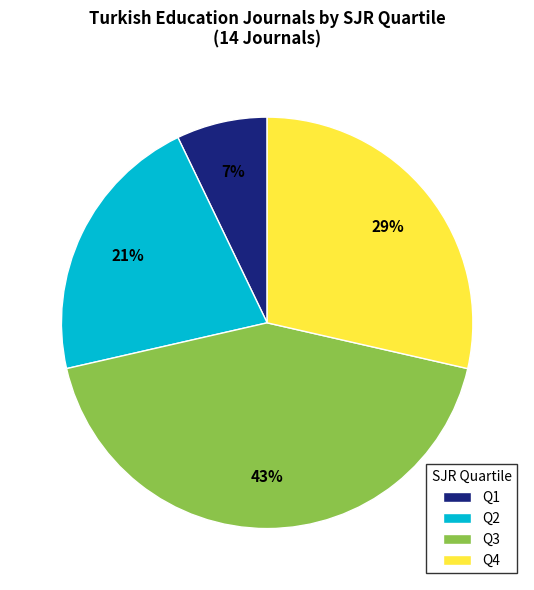

Does any single category account for the majority?

No